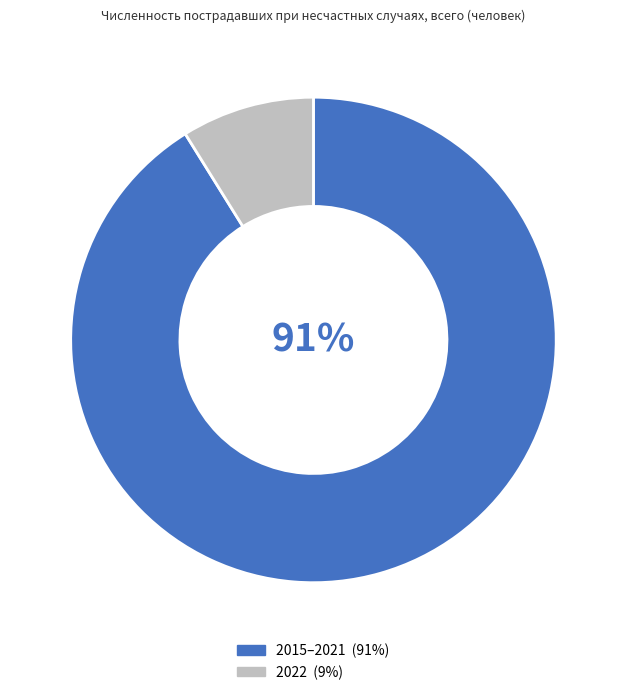

Does any single category account for the majority?

Yes